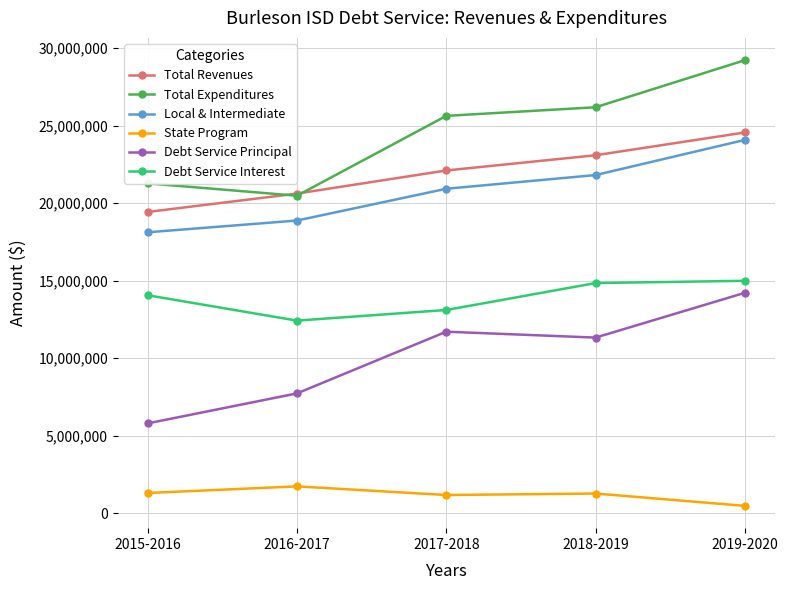

What are all the series names shown in the legend?

Total Revenues, Total Expenditures, Local & Intermediate, State Program, Debt Service Principal, Debt Service Interest